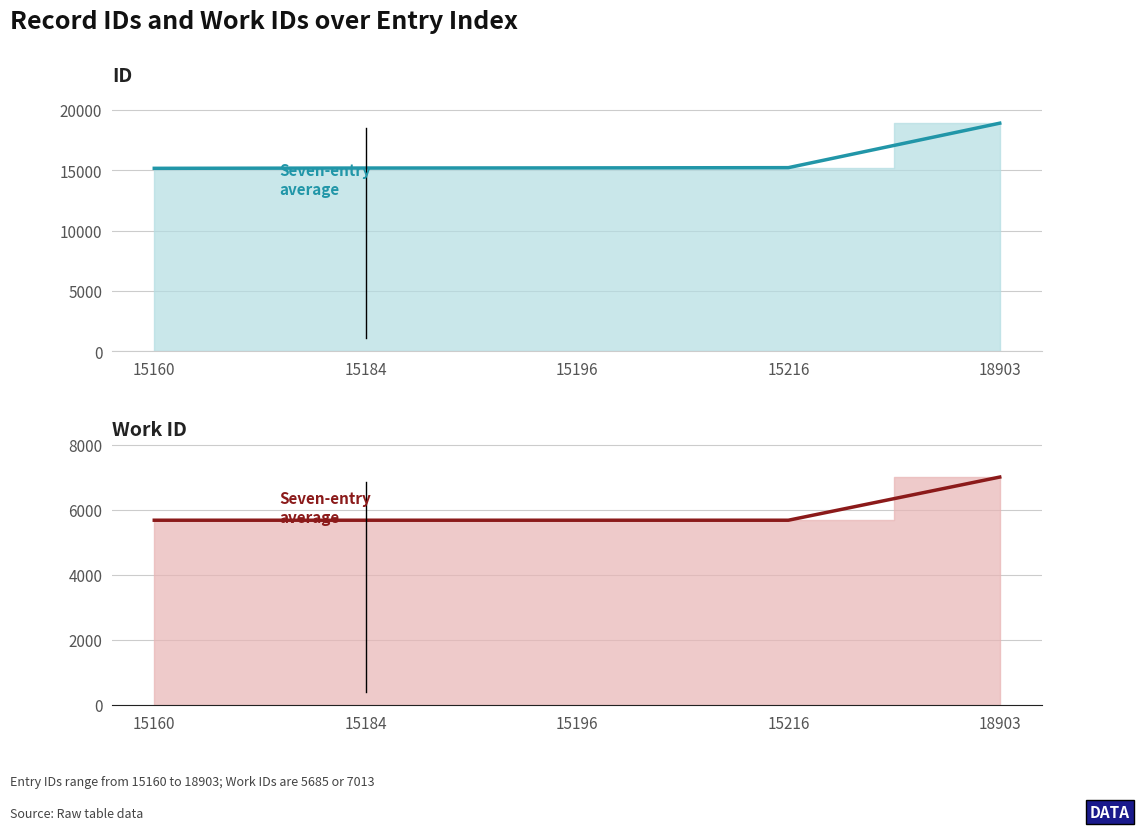

Between 15160 and 15196, which series saw the biggest shift?

id (line)